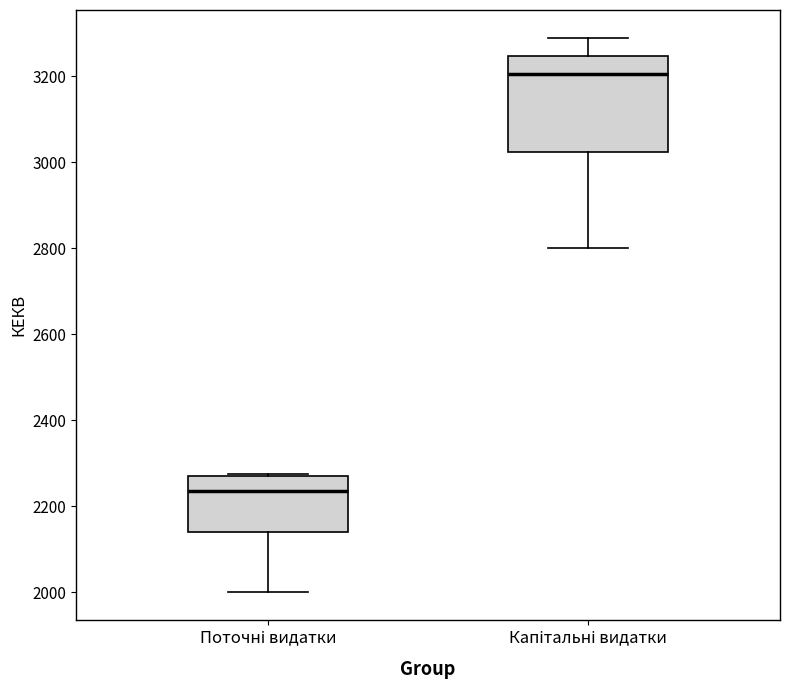

Where does the lower whisker of the box for Капітальні видатки end on the y-axis? The values are not printed on the chart, so give them approximately, as read against the axis.

2800